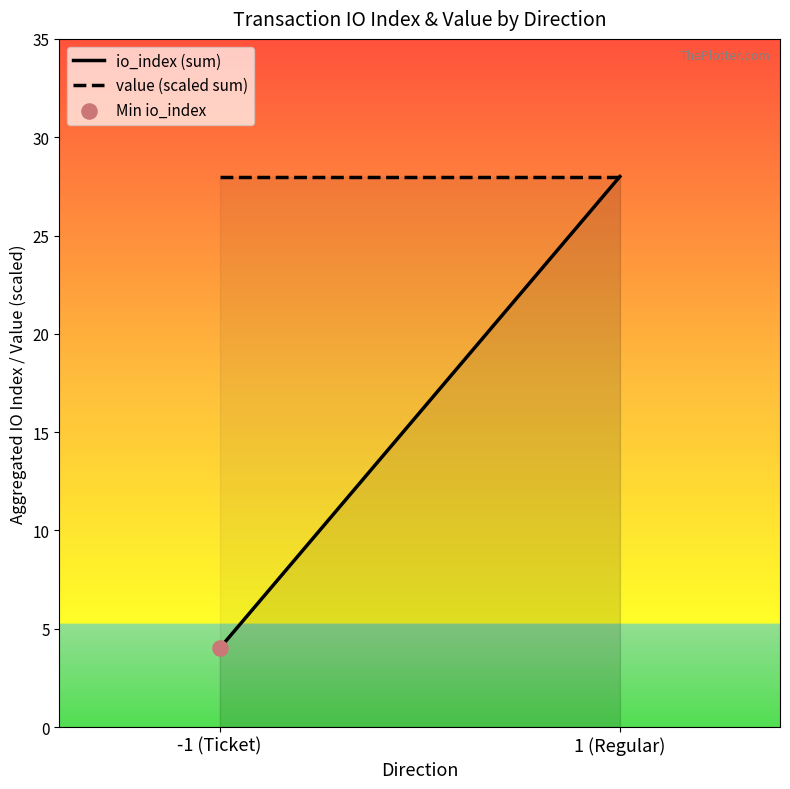

Is the value of io_index (sum) at 1 (Regular) greater than the value of value (scaled sum) at -1 (Ticket)?

No